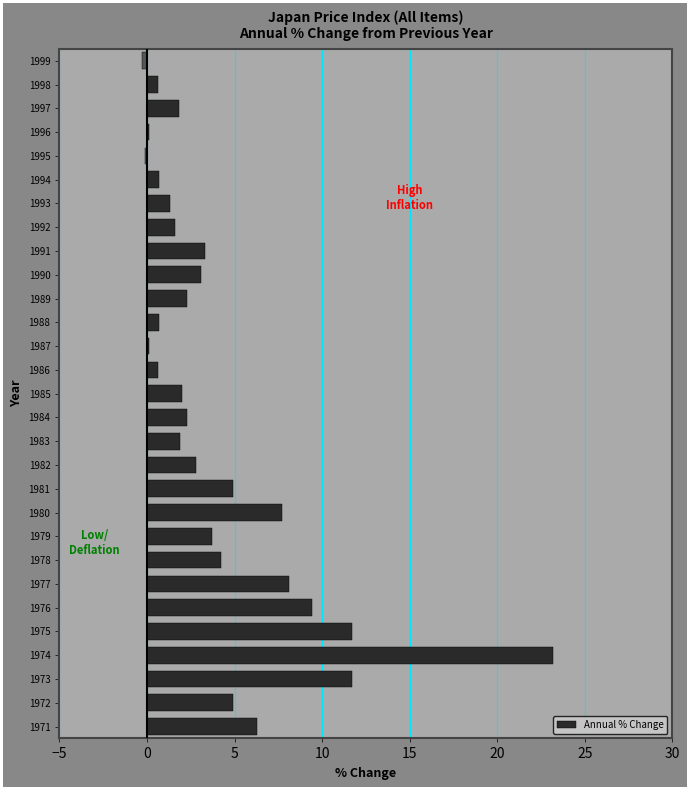

At which category does the chart reach its peak across all series?

1974